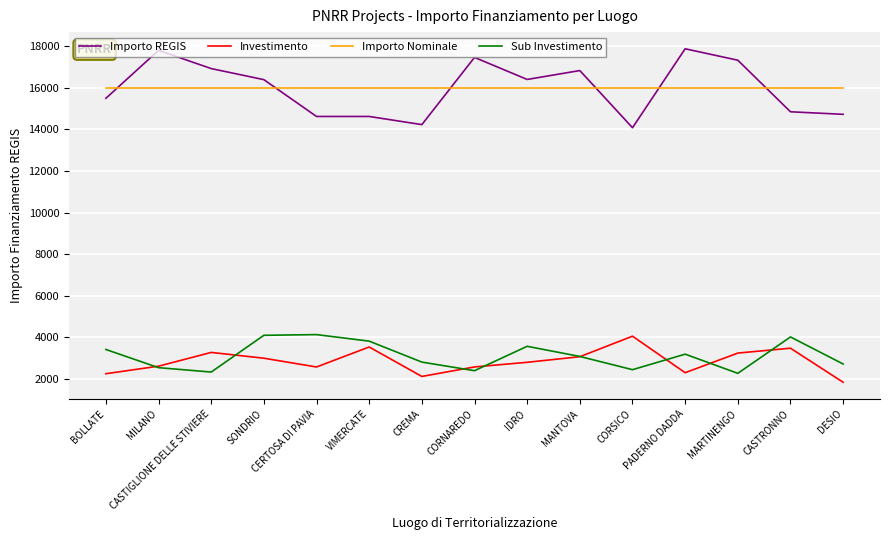

What is the maximum value shown in the chart?

17879.6